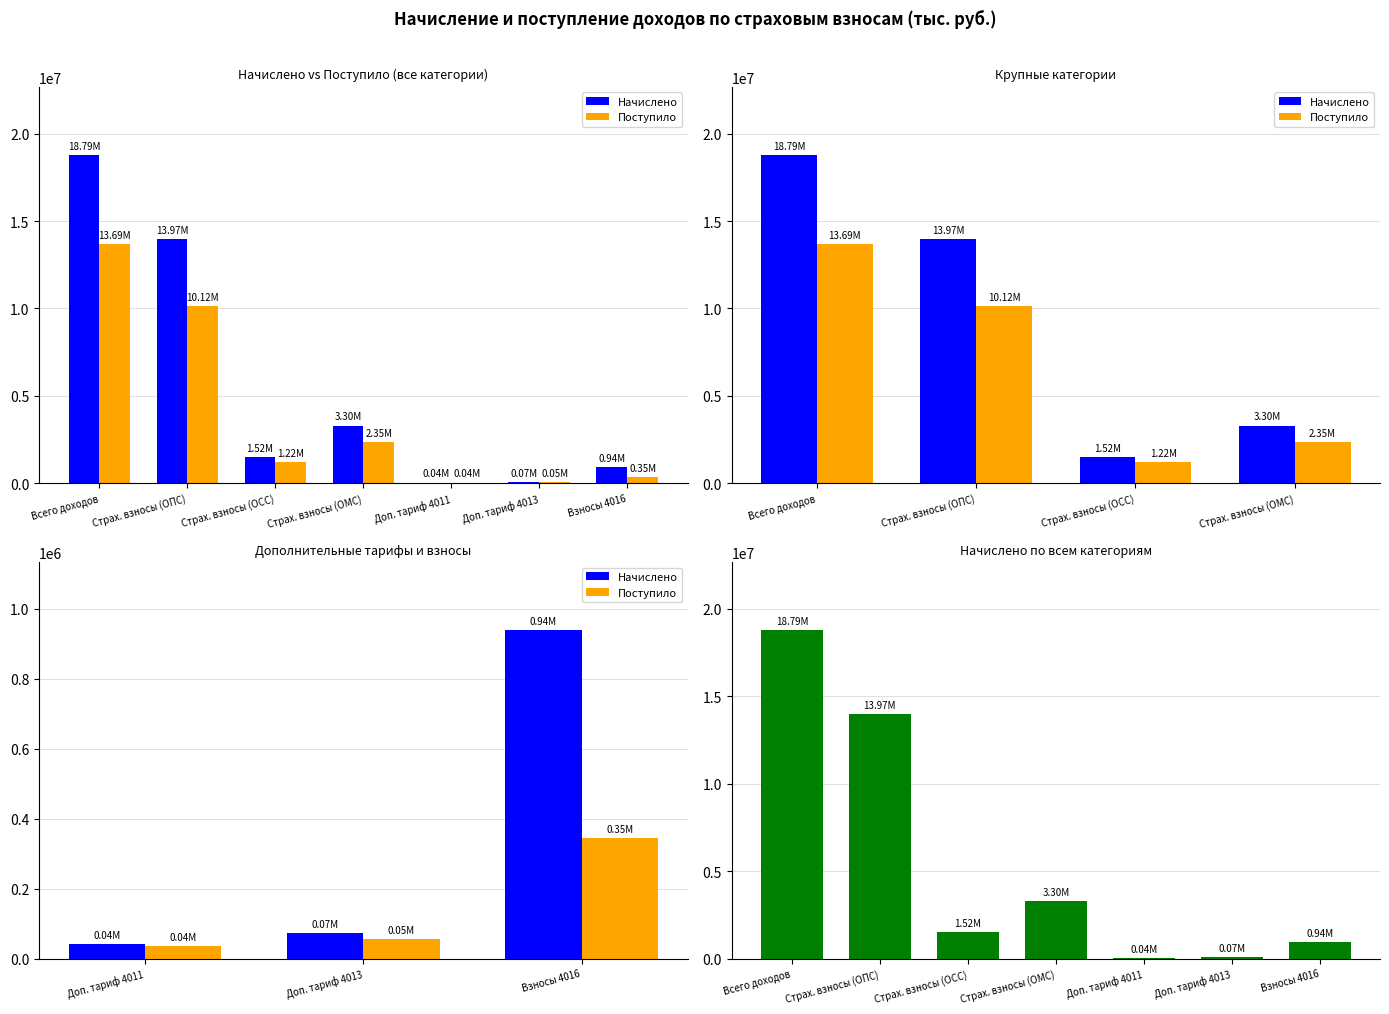

What is the average value of the Начислено series?

5518276